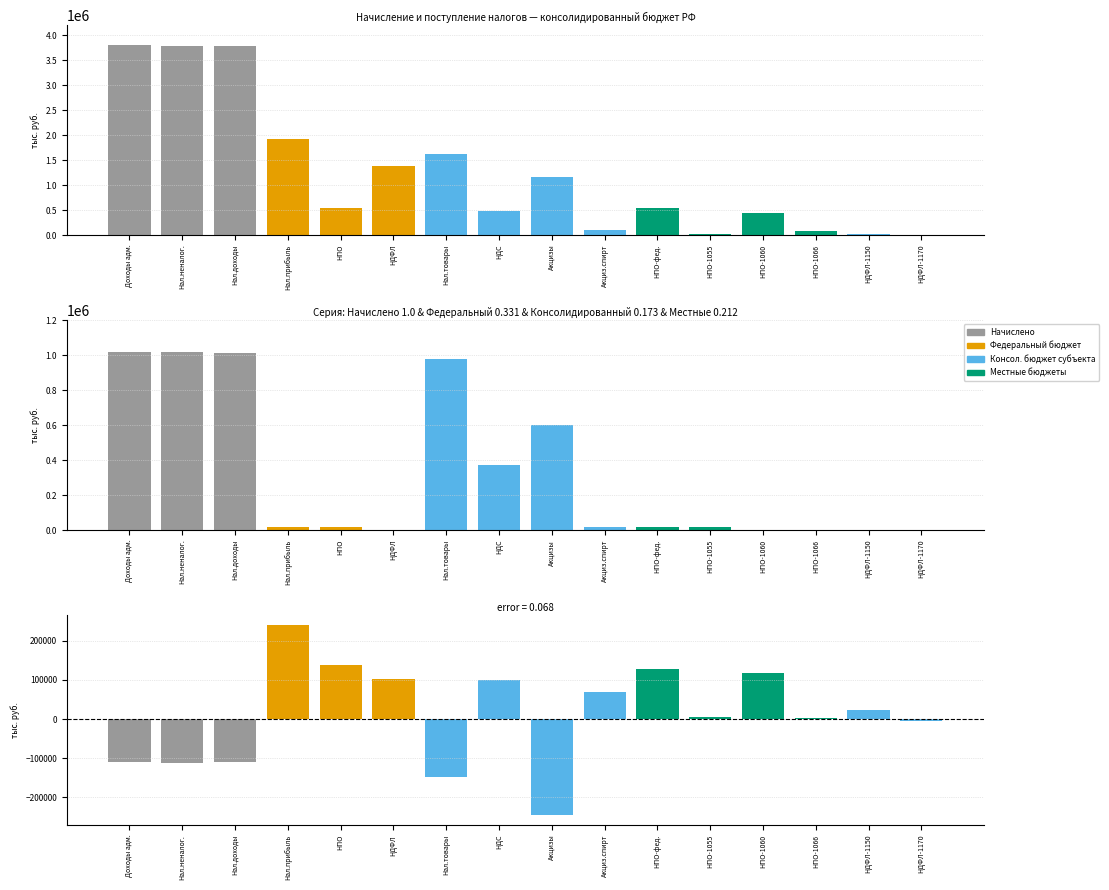

What are all the series names shown in the legend?

Начислено, Федеральный бюджет, Консолидированный бюджет субъекта, Местные бюджеты